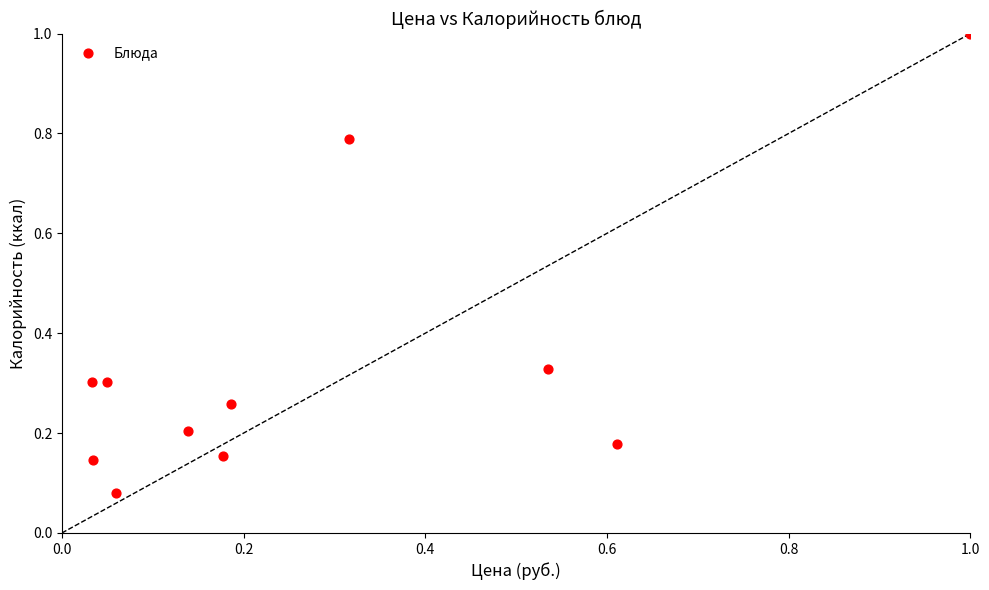

What is the range of X values (max minus min)?

1.0